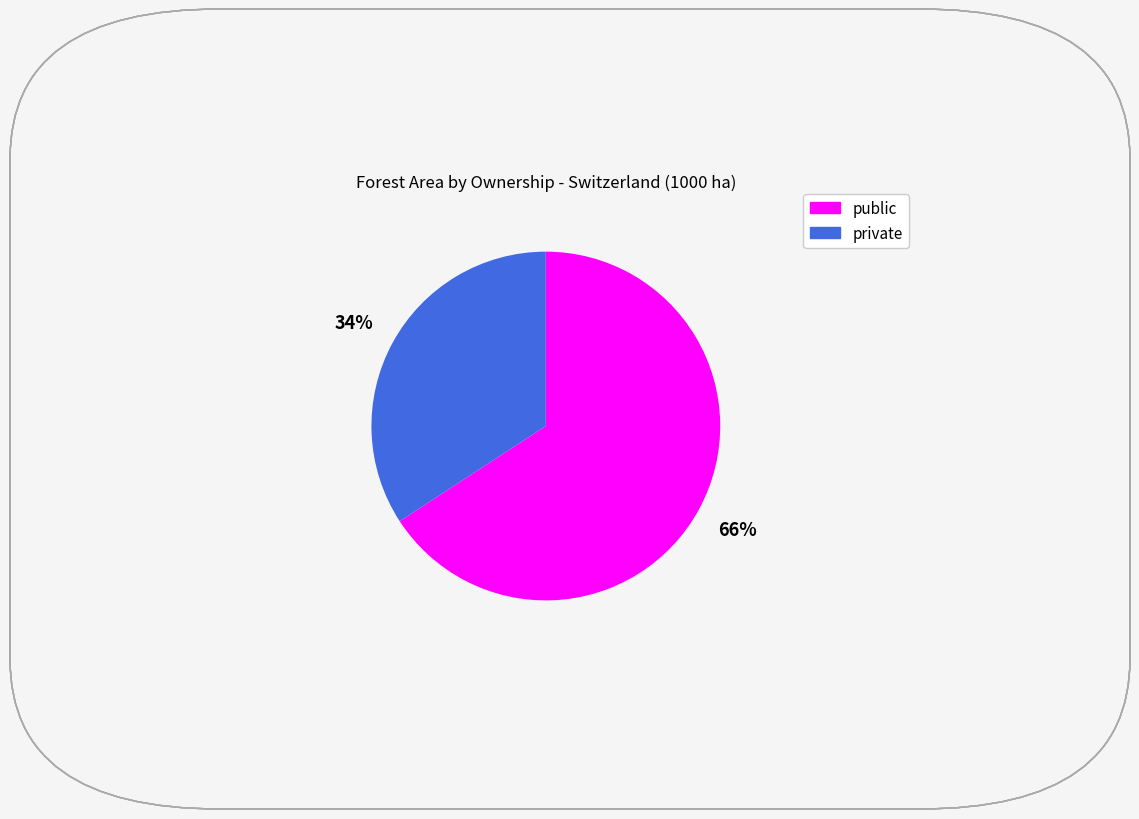

What is the ratio of the value at public to the value at private?

1.9